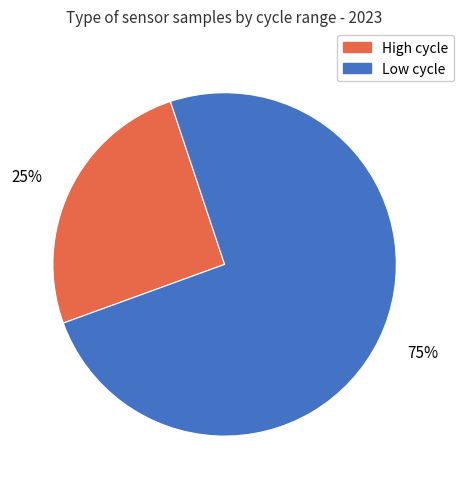

Is there any slice that represents more than half of the pie?

Yes